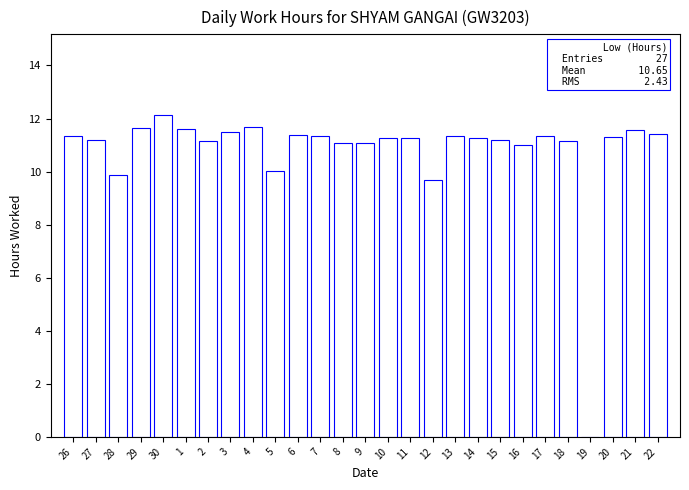

Count the number of data series in this chart.

1